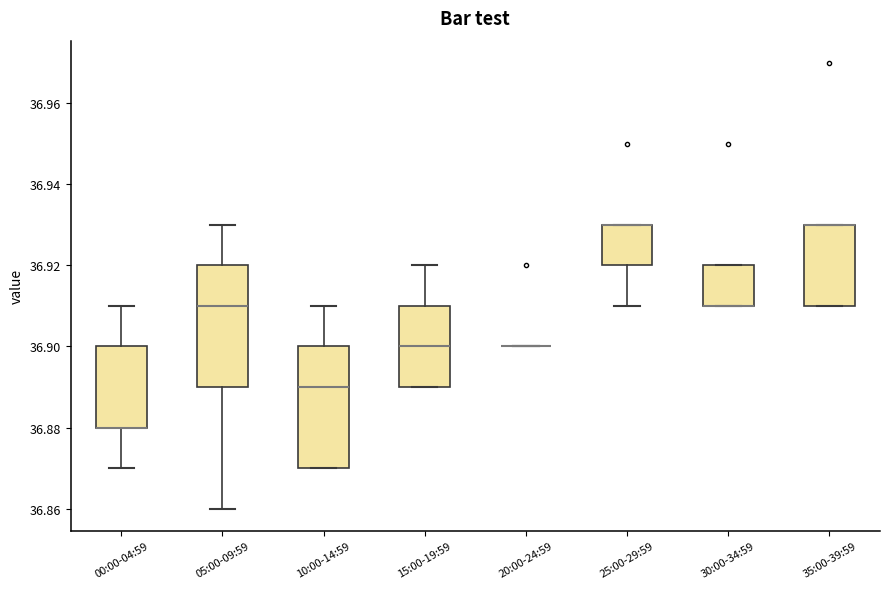

Reading left to right, transcribe this box plot: for each box, give where its median line is, the range the box spans, and where its two whiskers end, as read against the y-axis. The values are not printed on the chart, so give them approximately, as read against the axis.

00:00-04:59: median 36.88 (drawn on the box's lower edge), box 36.88 to 36.90, whiskers 36.87 to 36.91
05:00-09:59: median 36.91, box 36.89 to 36.92, whiskers 36.86 to 36.93
10:00-14:59: median 36.89, box 36.87 to 36.90, whiskers 36.87 to 36.91
15:00-19:59: median 36.90, box 36.89 to 36.91, whiskers 36.89 to 36.92
20:00-24:59: box collapsed to a line at 36.90, whiskers 36.90 to 36.90
25:00-29:59: median 36.93 (drawn on the box's upper edge), box 36.92 to 36.93, whiskers 36.91 to 36.93
30:00-34:59: median 36.91 (drawn on the box's lower edge), box 36.91 to 36.92, whiskers 36.91 to 36.92
35:00-39:59: median 36.93 (drawn on the box's upper edge), box 36.91 to 36.93, whiskers 36.91 to 36.93